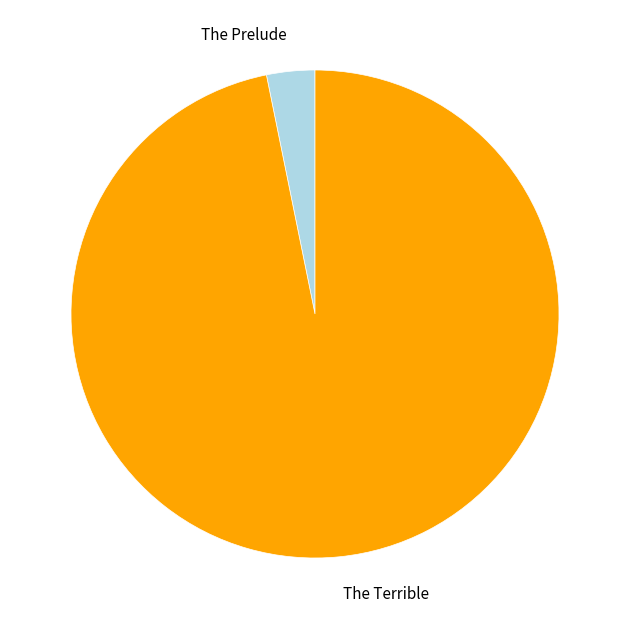

Is there any slice that represents more than half of the pie?

Yes